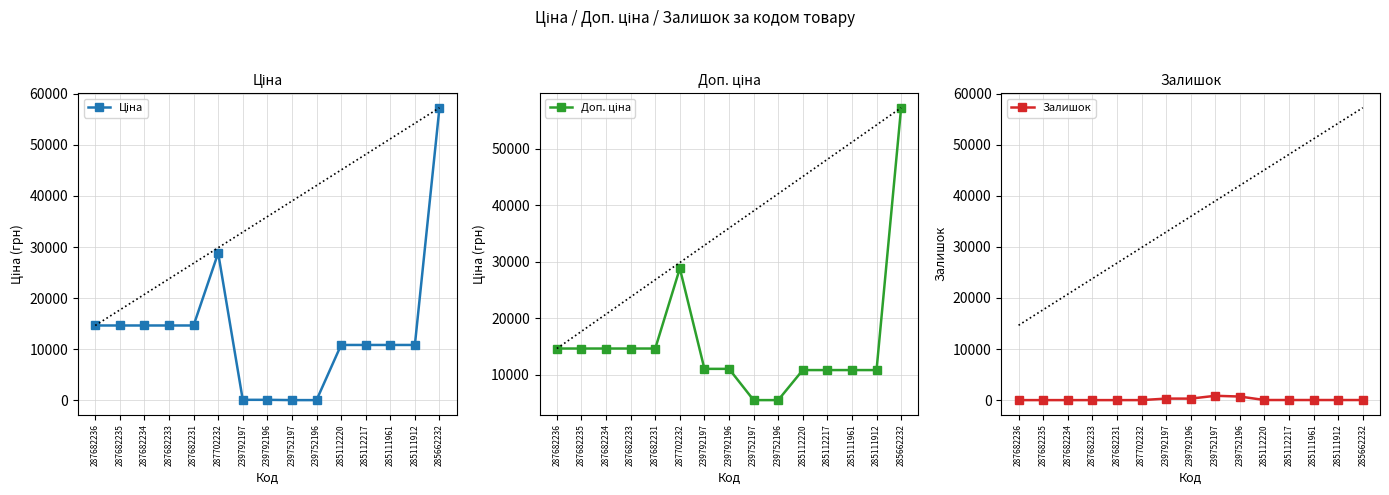

The value of Залишок at 239792197 is 143.3. True or false?

False